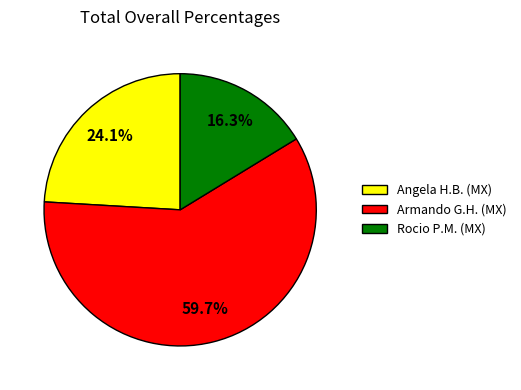

What is the largest slice in the pie chart?

Armando G.H. (MX)